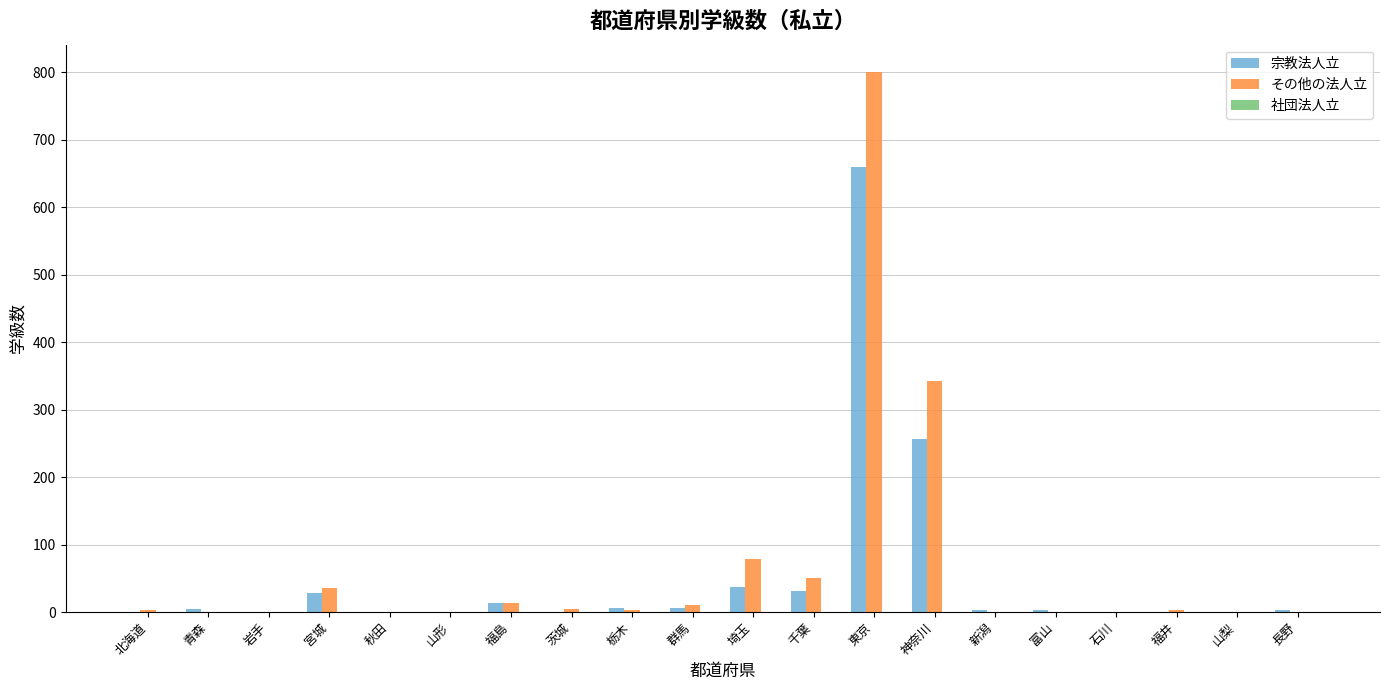

Which series has the largest total across all categories?

その他の法人立